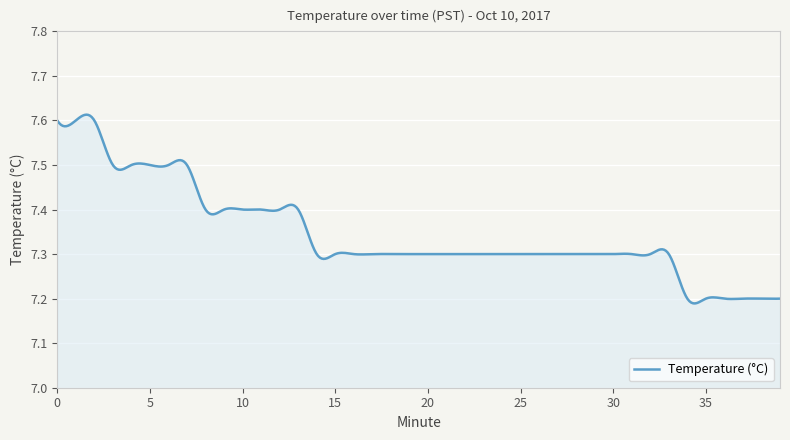

How many lines are shown in the chart?

1